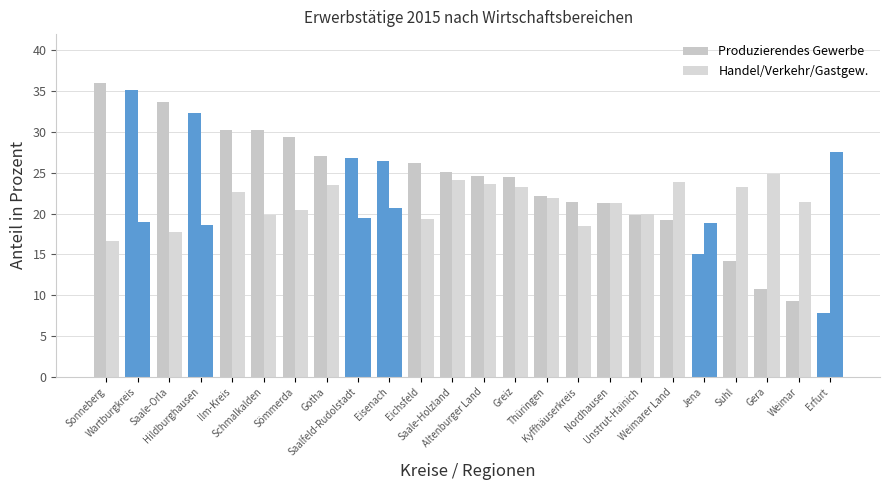

How many groups of bars are there?

24